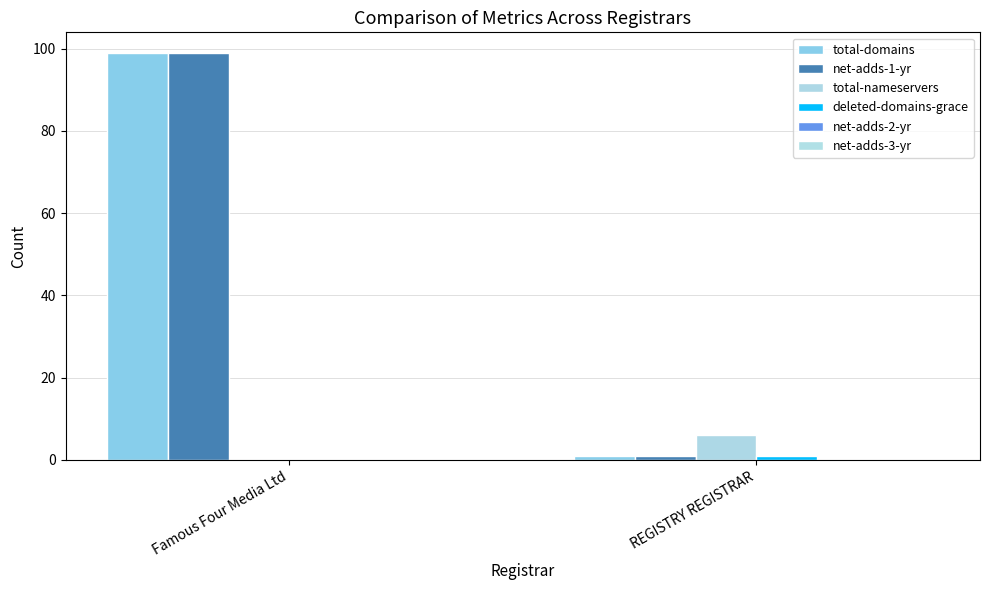

What is the spread (max minus min) of values at REGISTRY REGISTRAR?

5